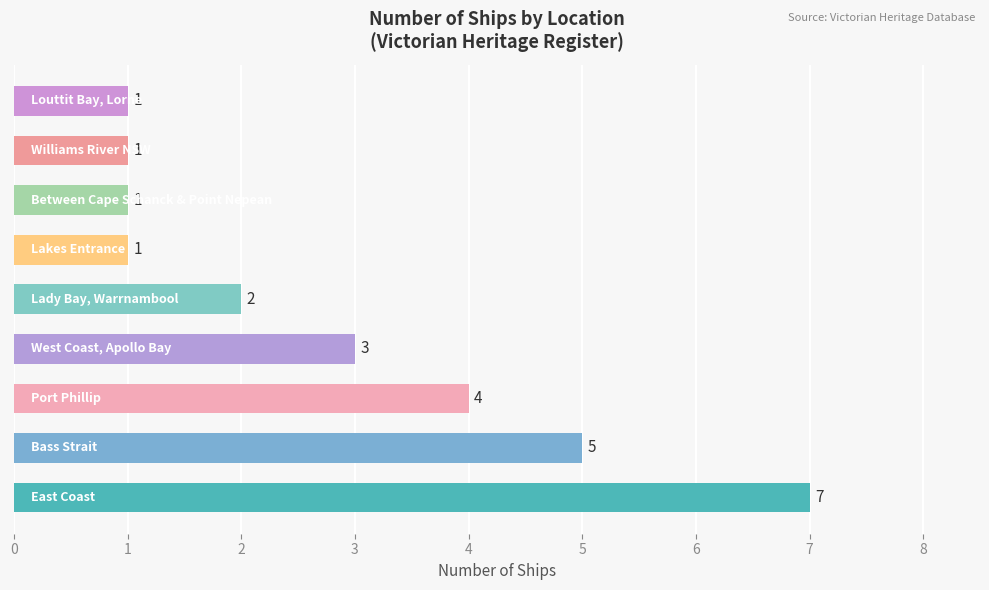

How many bars are there in total?

9